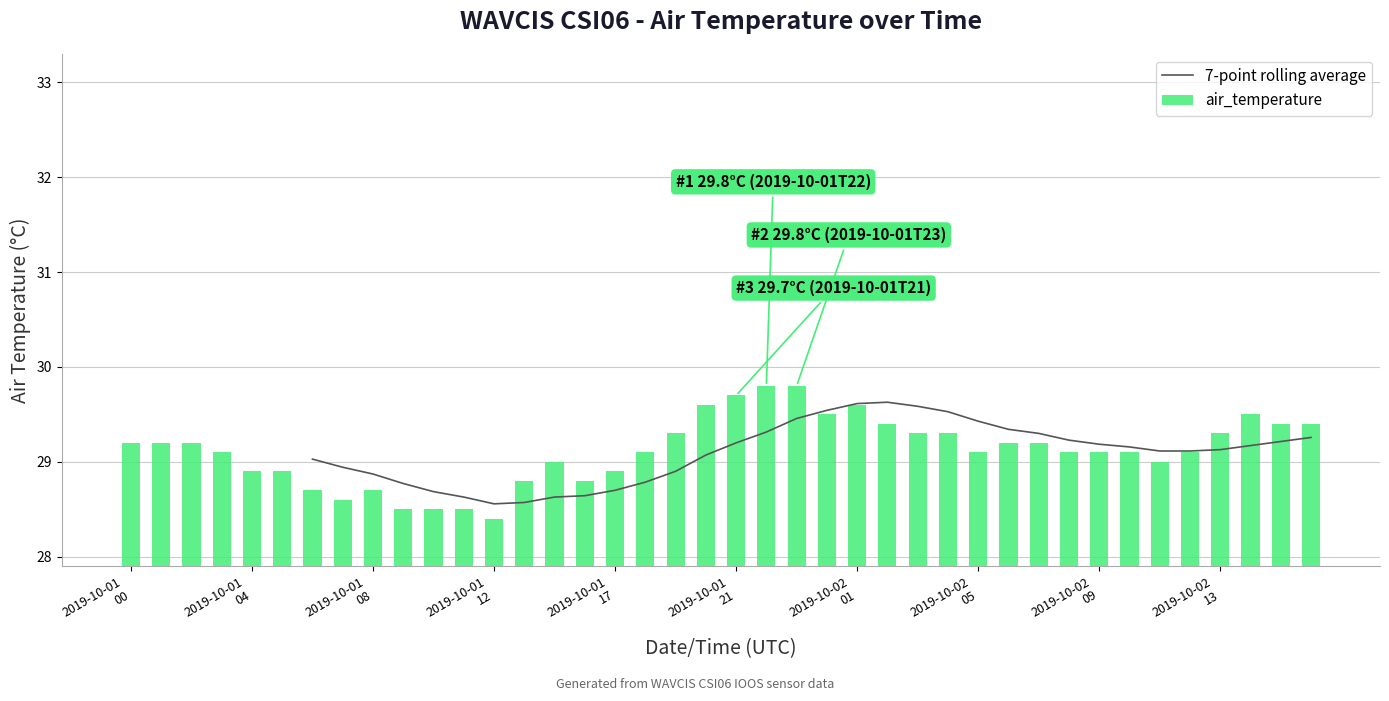

Reading left to right, extract all data points from this chart.

29.2	29.2	29.2	29.1	28.9	28.9	28.7	28.6	28.7	28.5	28.5	28.5	28.4	28.8	29.0	28.8	28.9	29.1	29.3	29.6	29.7	29.8	29.8	29.5	29.6	29.4	29.3	29.3	29.1	29.2	29.2	29.1	29.1	29.1	29.0	29.1	29.3	29.5	29.4	29.4